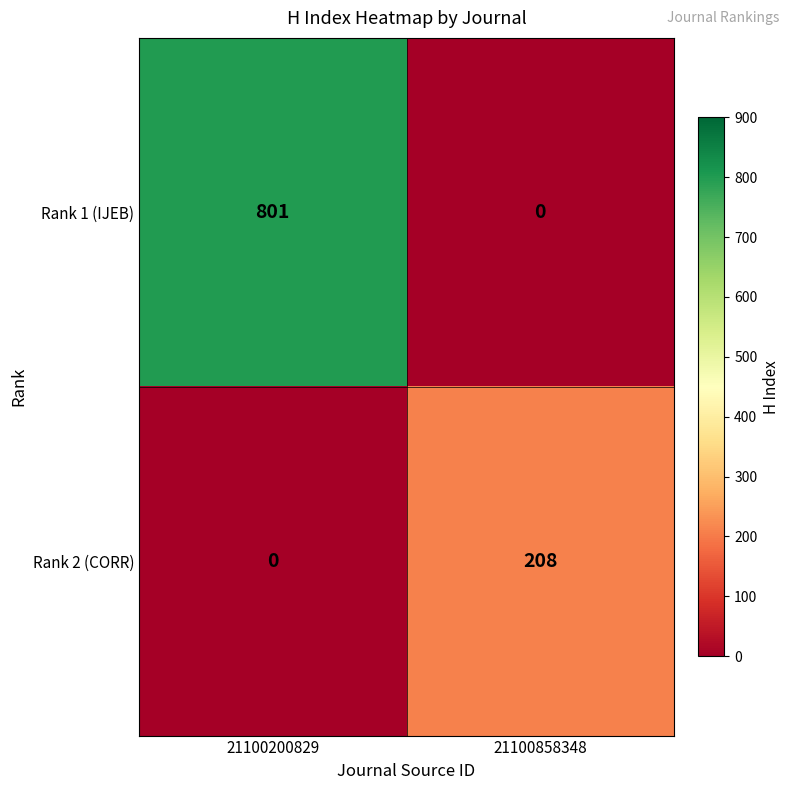

What is the sum of the Rank 1 (IJEB) values at 21100858348 and 21100200829?

801